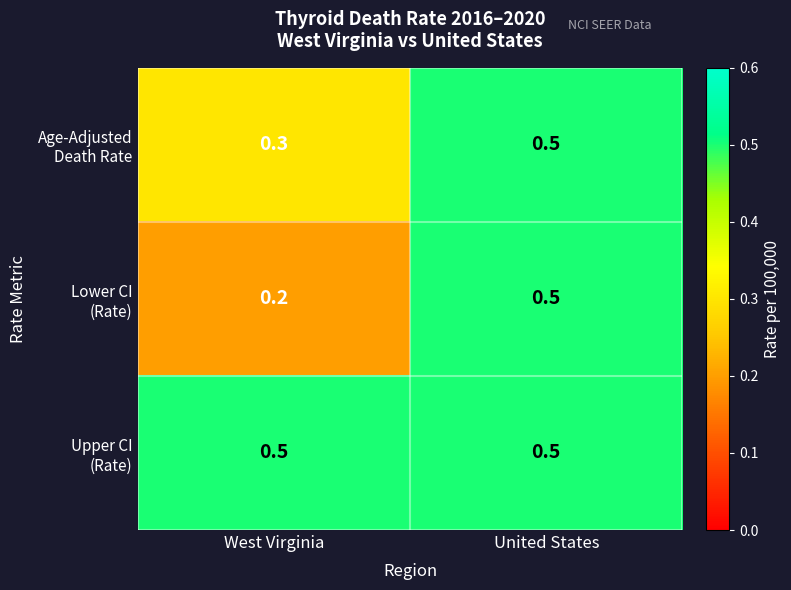

What is the spread (max minus min) of values at West Virginia?

0.3